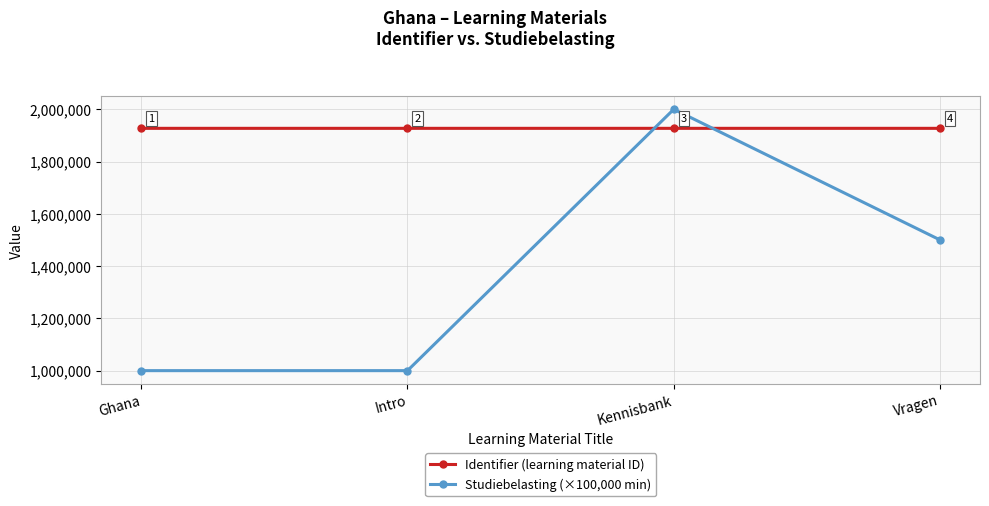

Does the chart display data point markers on the line(s)?

Yes